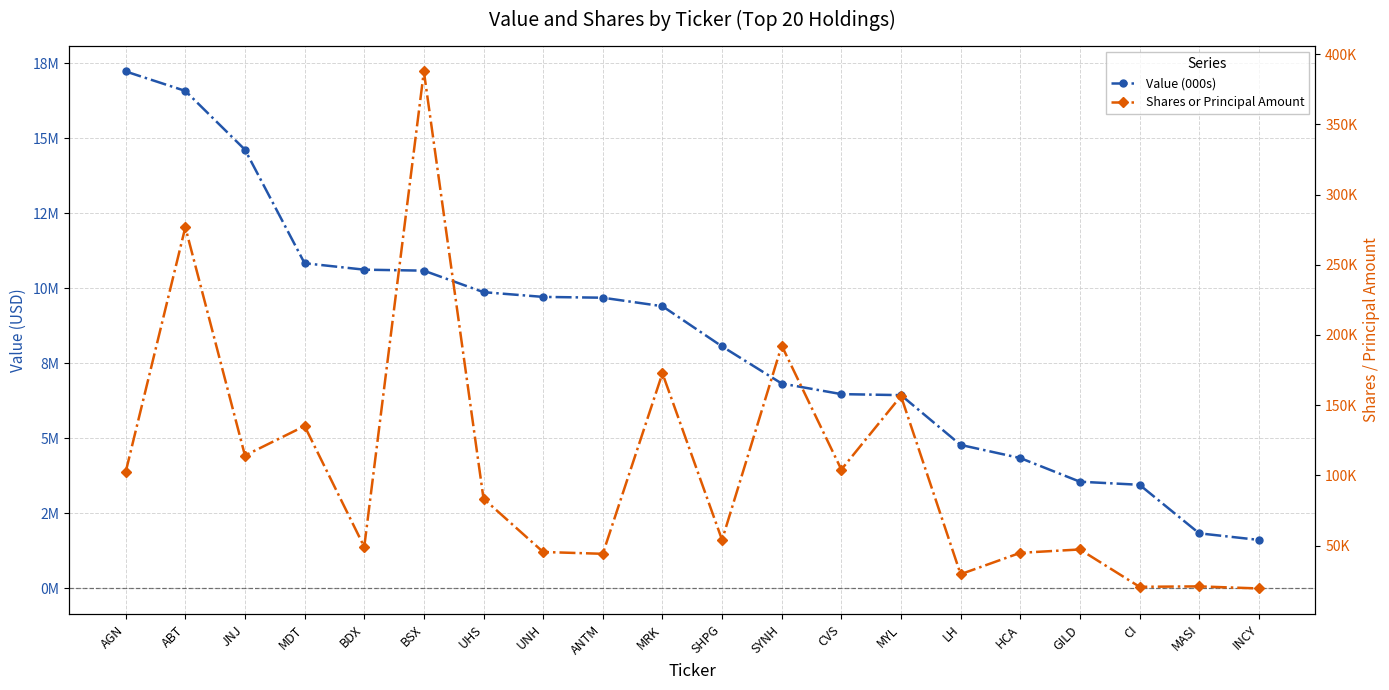

Rank the series by their average value, from lowest to highest.

Shares or Principal Amount, Value (000s)